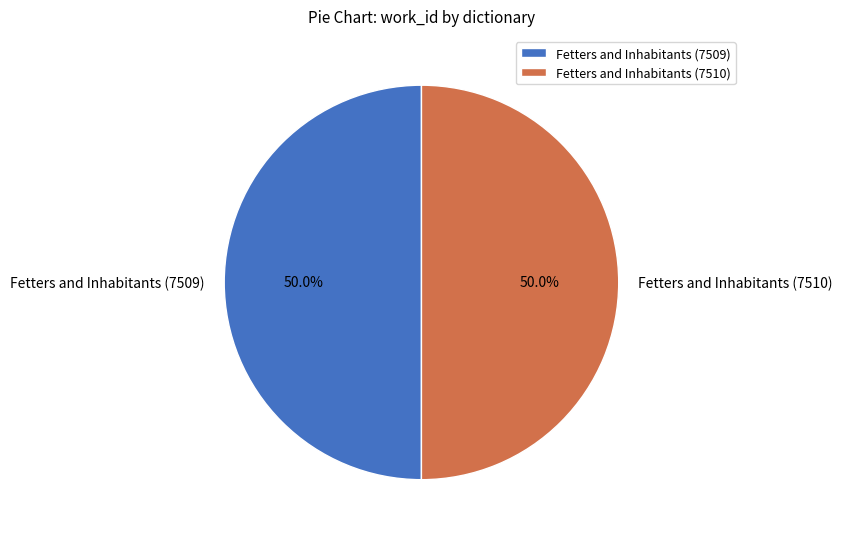

Do Fetters and Inhabitants (7510) and Fetters and Inhabitants (7509) together represent more than half of the pie?

Yes